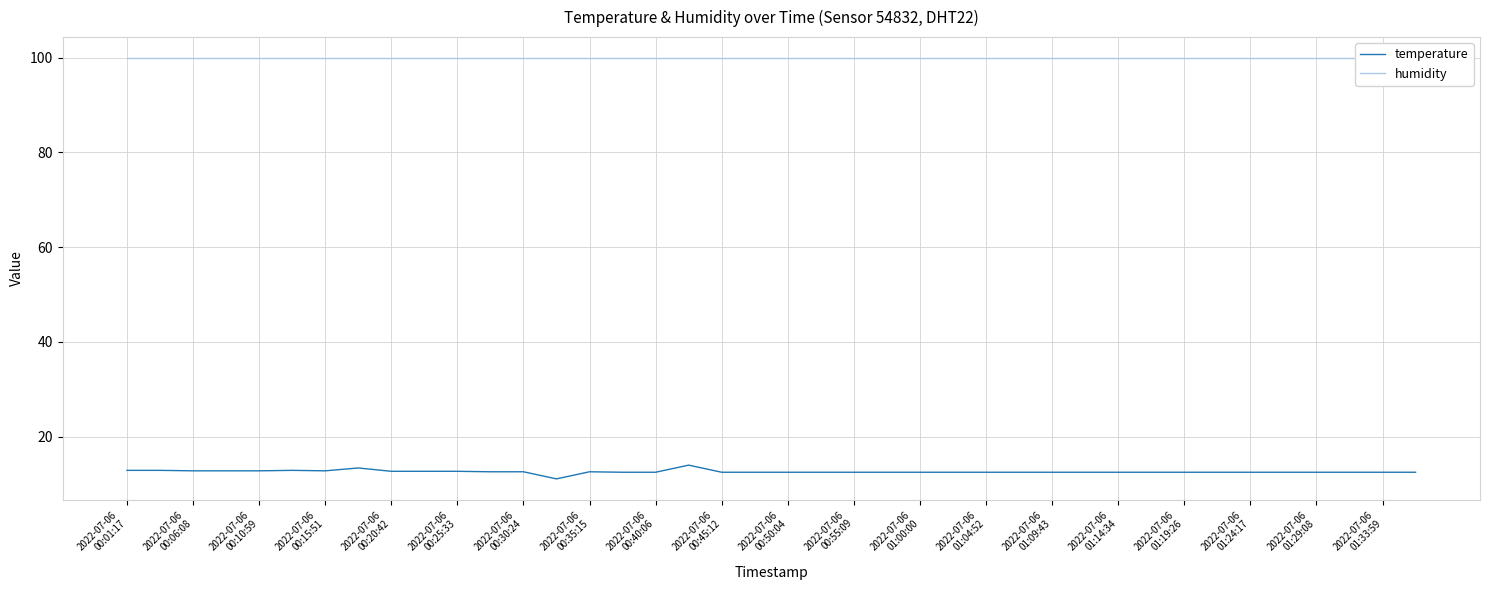

What is the lowest value of the temperature series?

11.1